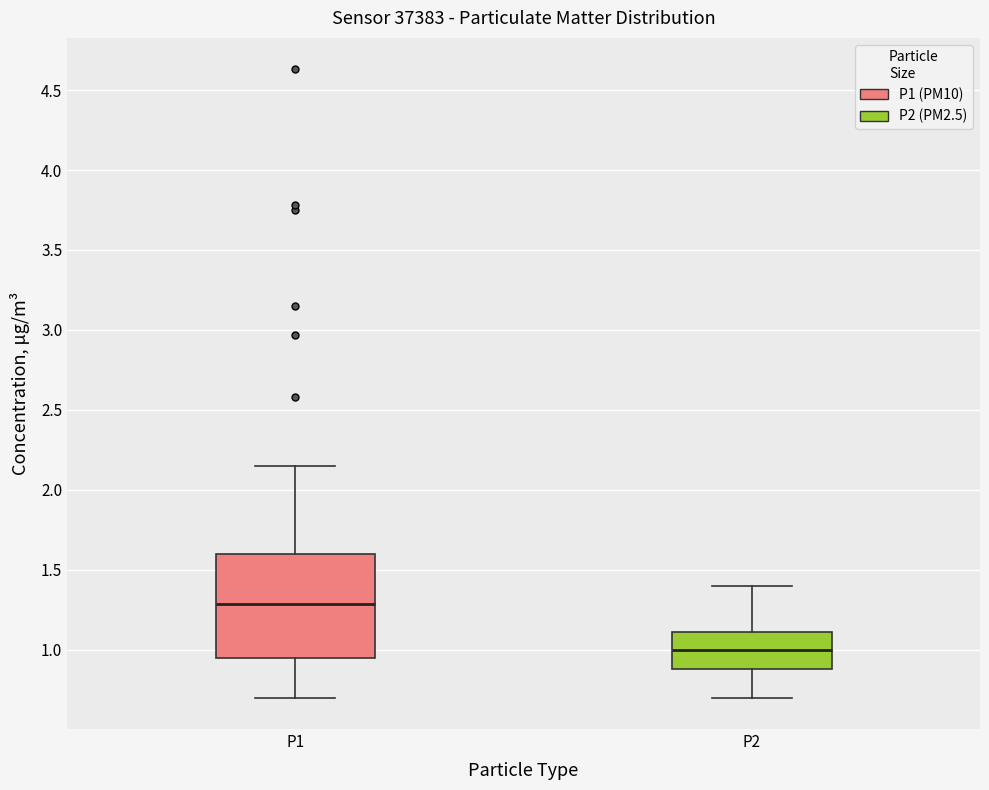

Reading left to right, read every box against the y-axis: the position of its median line, the range the box covers, and the ends of its whiskers. The values are not printed on the chart, so give them approximately, as read against the axis.

P1: median 1.30, box 0.95 to 1.60, whiskers 0.70 to 2.15
P2: median 1.00, box 0.90 to 1.10, whiskers 0.70 to 1.40